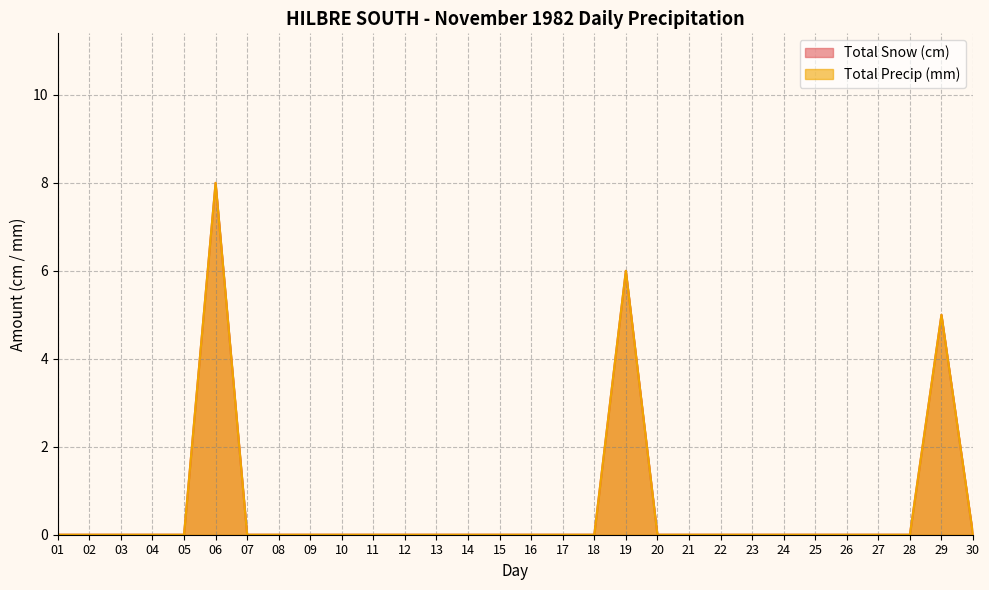

What is the average value of the Total Precip (mm) series?

1